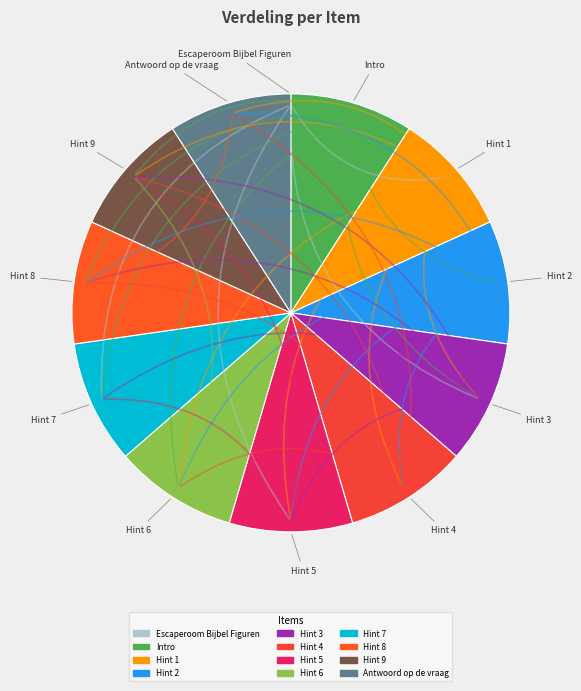

To the nearest percent, what percentage of the pie is Hint 2?

9%